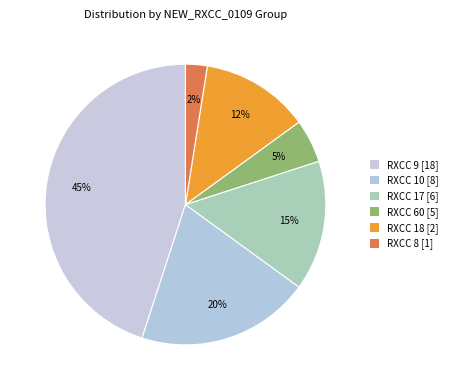

How many segments does this pie chart have?

6